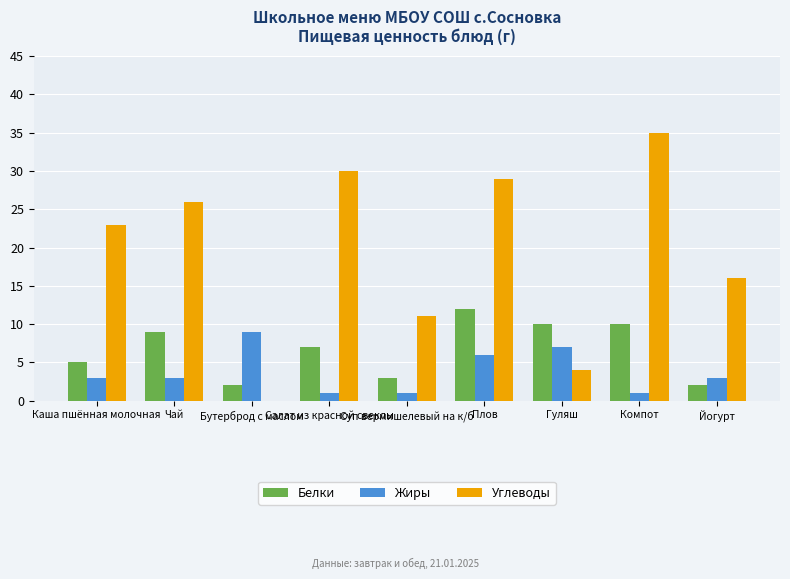

Which series has the largest total across all categories?

Углеводы